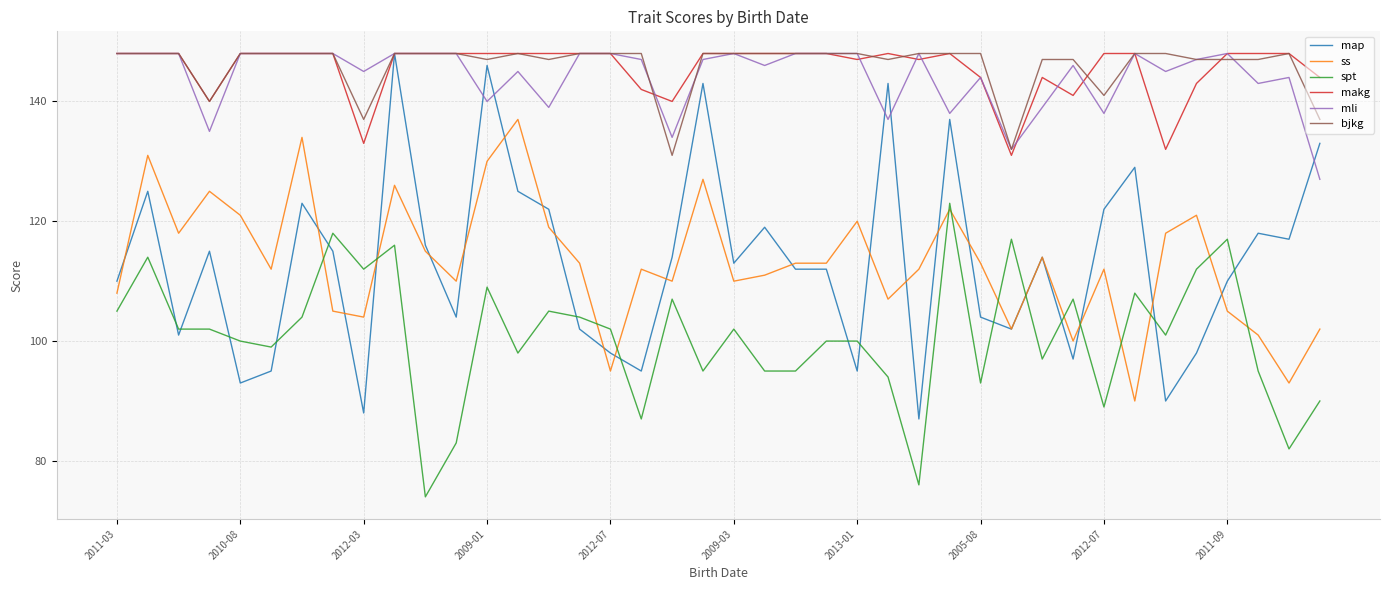

What is the smallest value displayed?

74